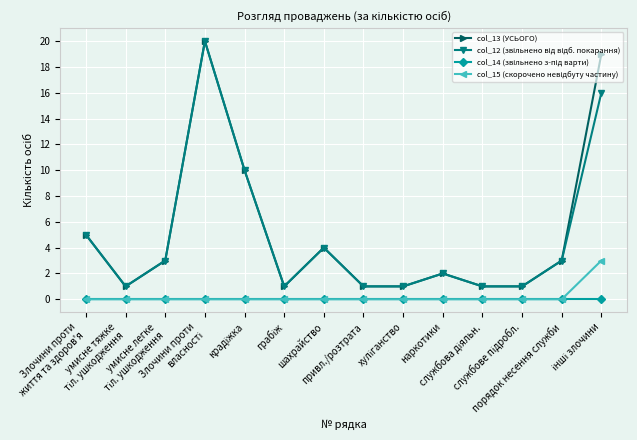

True or false: col_13 (УСЬОГО) has more than 0 points higher than both neighbors.

True